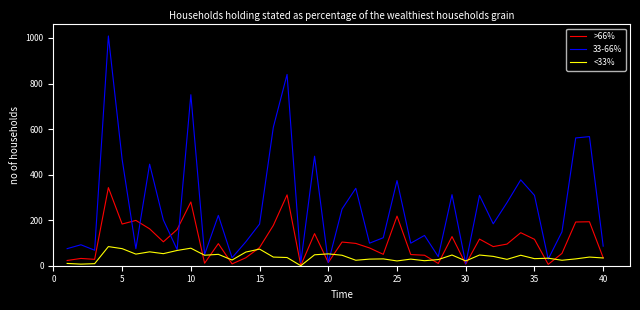

Which series has the largest total across all categories?

33-66%